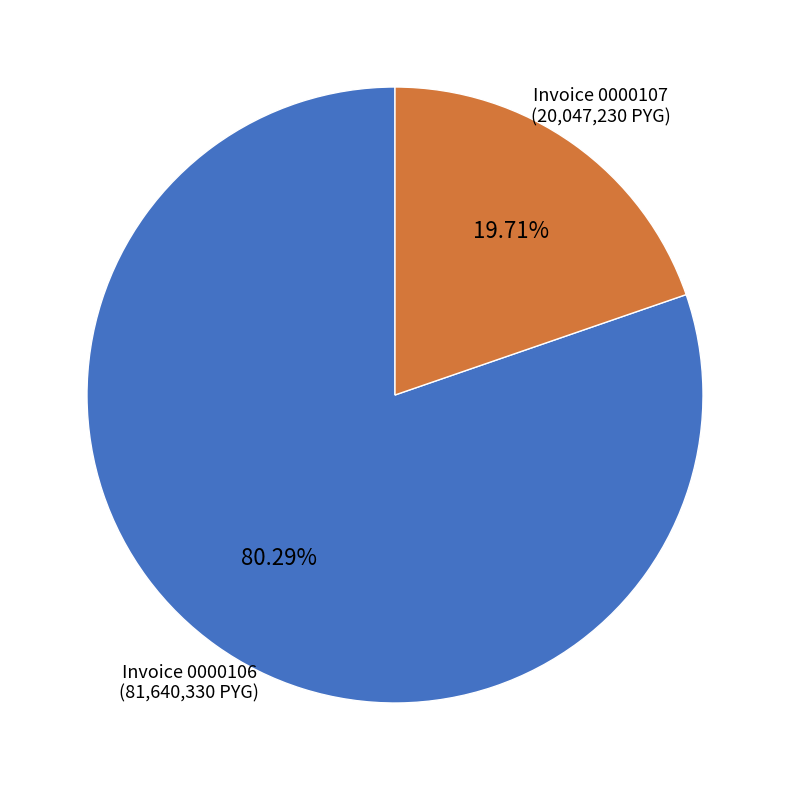

Does any single category account for the majority?

Yes